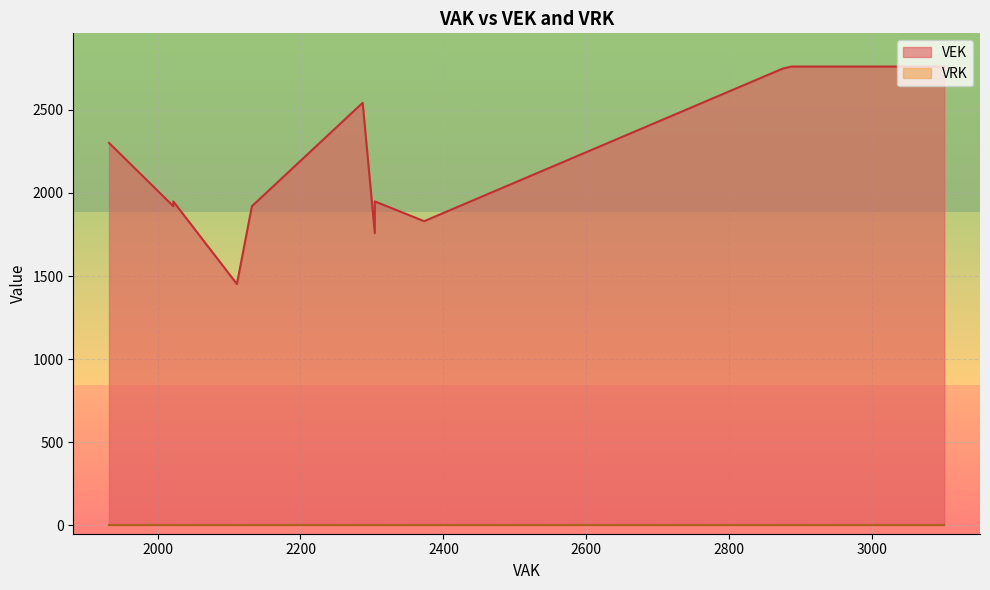

What is the spread (max minus min) of values at 2373?

1830